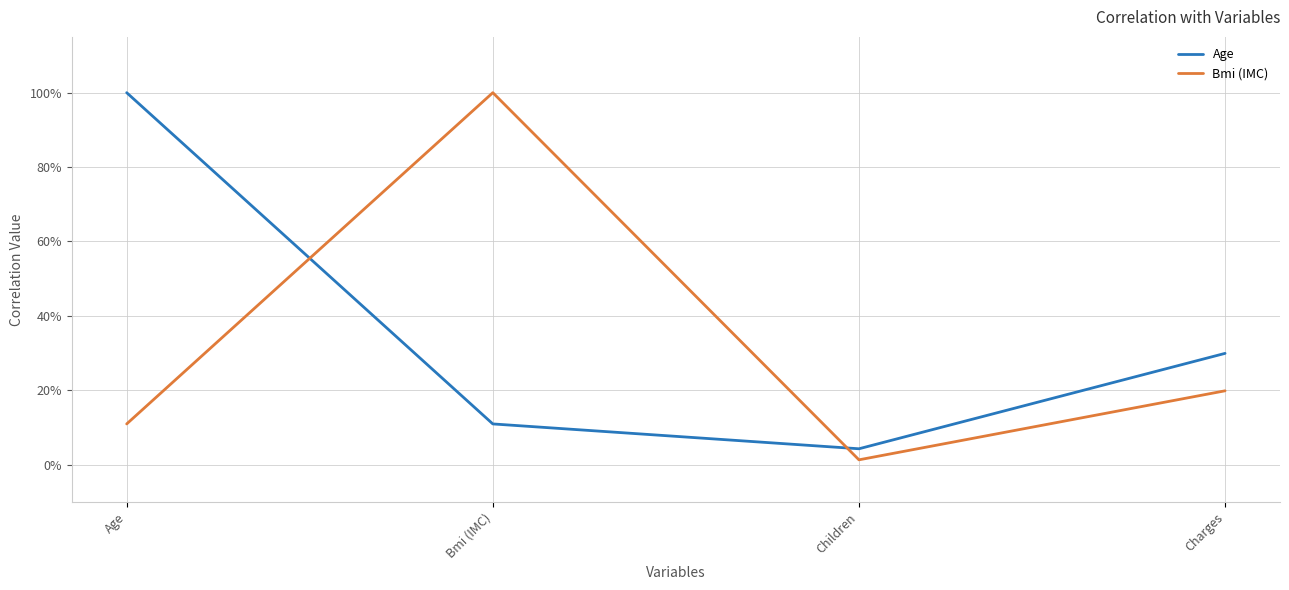

What is the average value of the Age series?

0.4